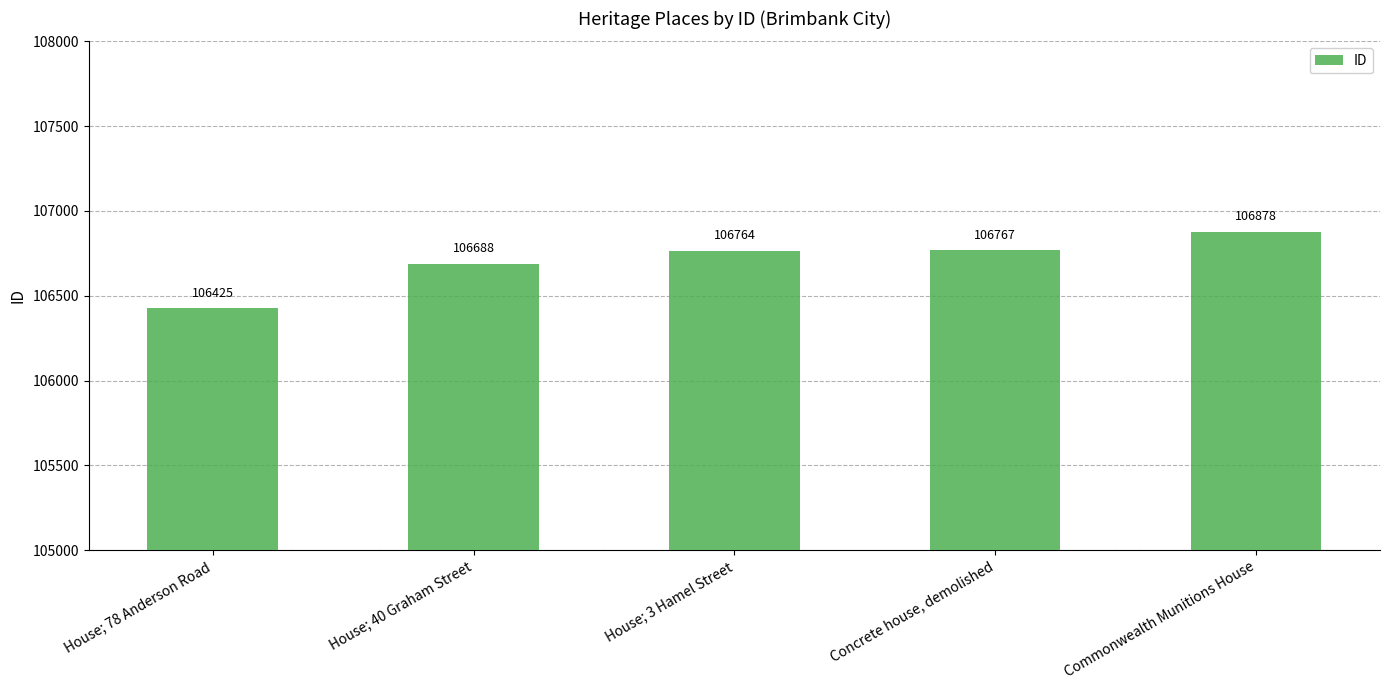

Rank the categories by value from lowest to highest.

House; 78 Anderson Road, House; 40 Graham Street, House; 3 Hamel Street, Concrete house, demolished, Commonwealth Munitions House